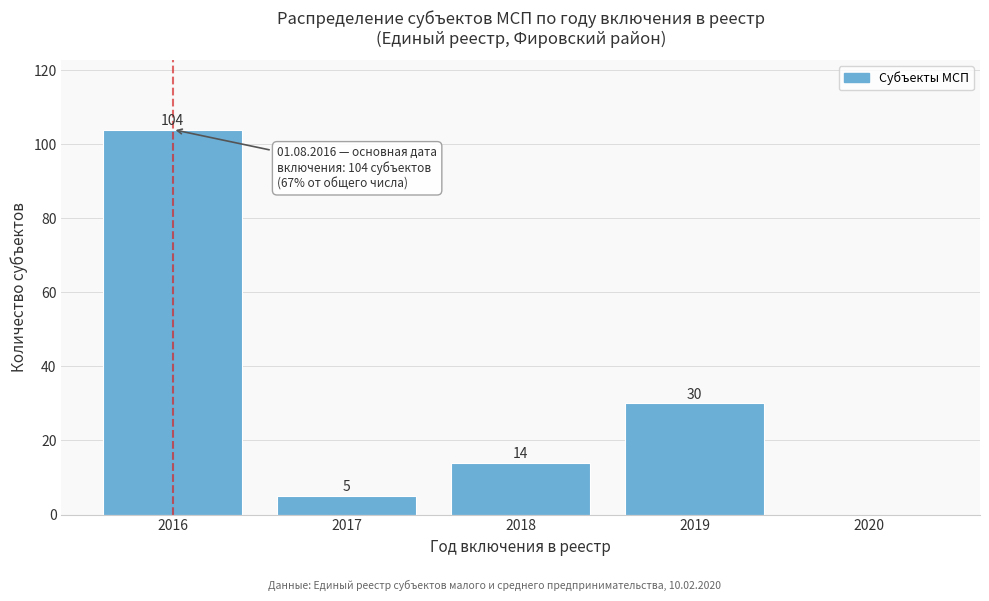

Reading right to left, transcribe all the data shown in this chart.

2020=0	2019=30	2018=14	2017=5	2016=104